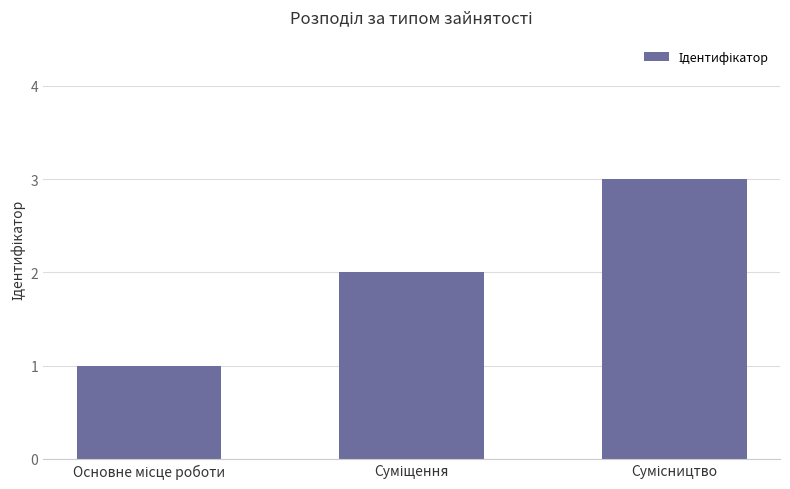

What is the sum of all values?

6